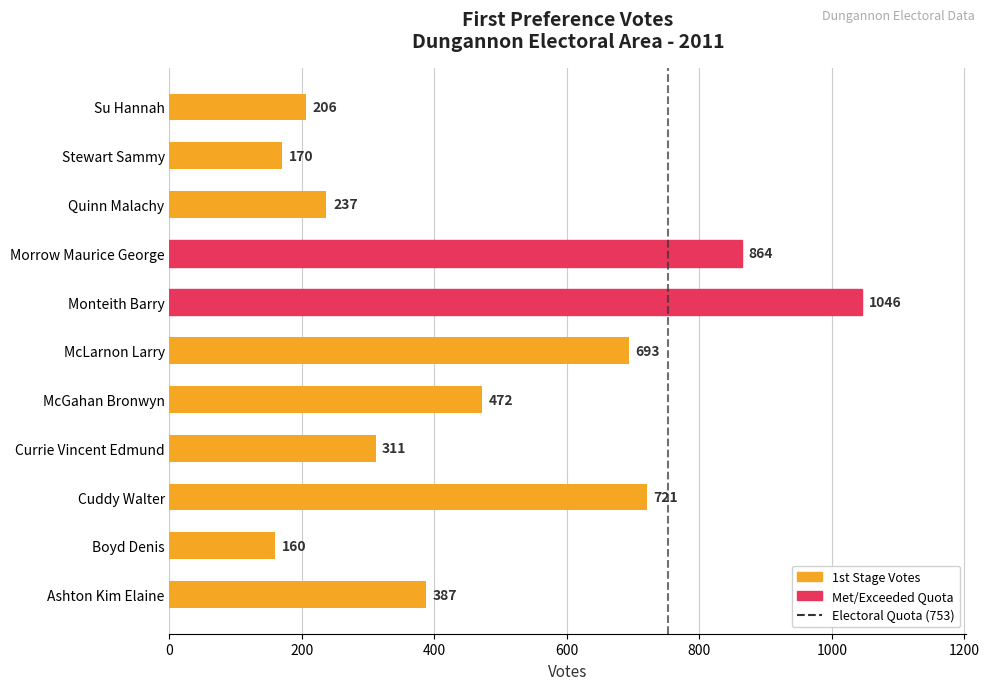

Does the chart contain any negative values?

No